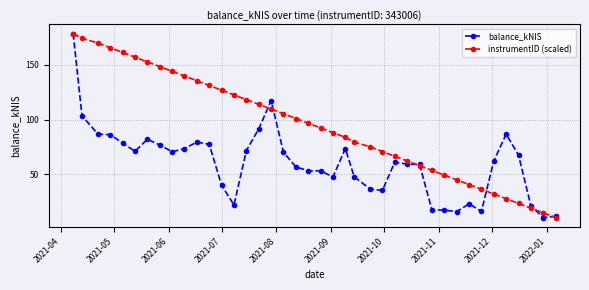

True or false: balance_kNIS has more than 1 interior local peaks.

True